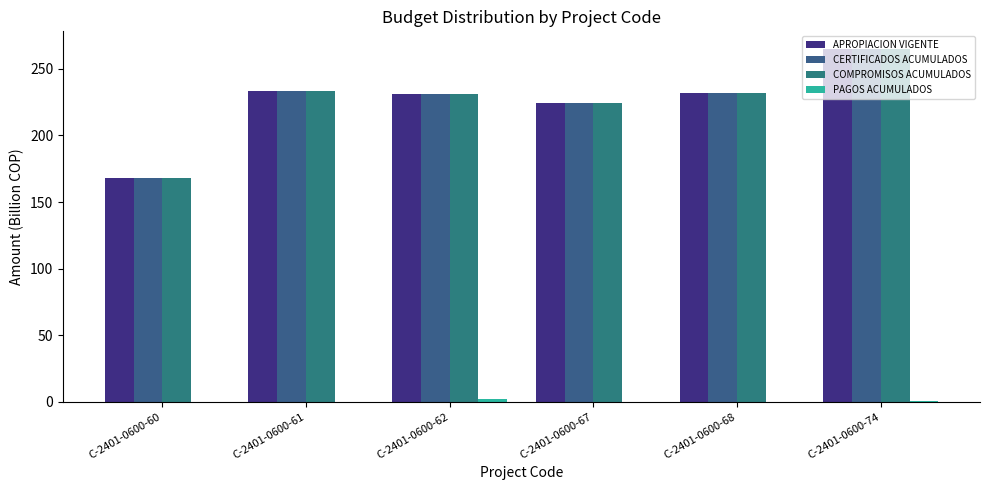

What is the sum of all APROPIACION VIGENTE values?

1353.9